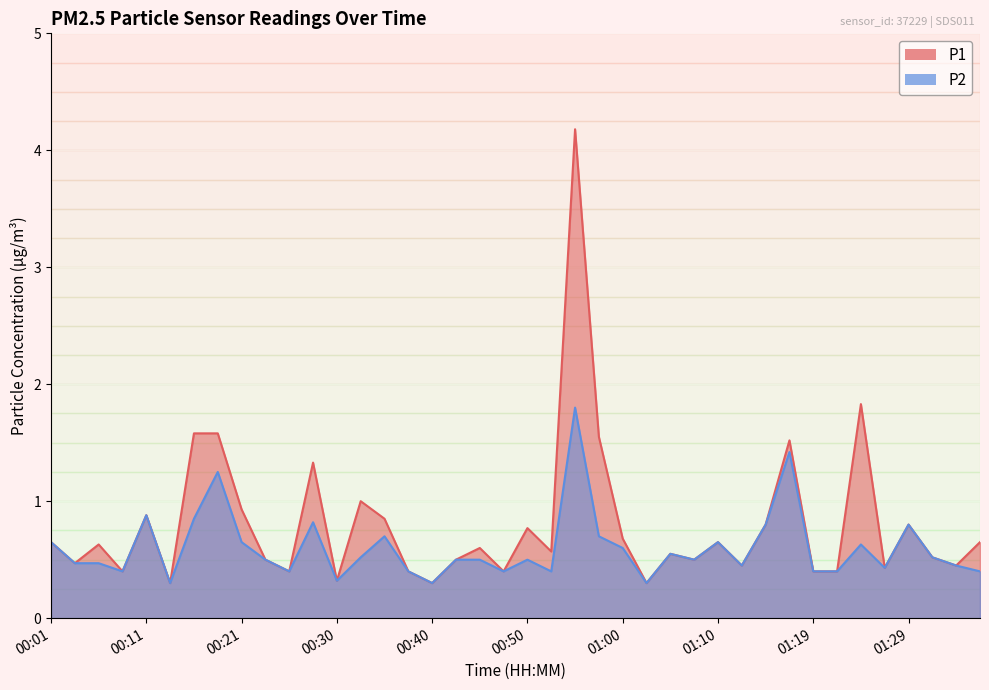

Where is P2 nearest to the value 1?

00:11